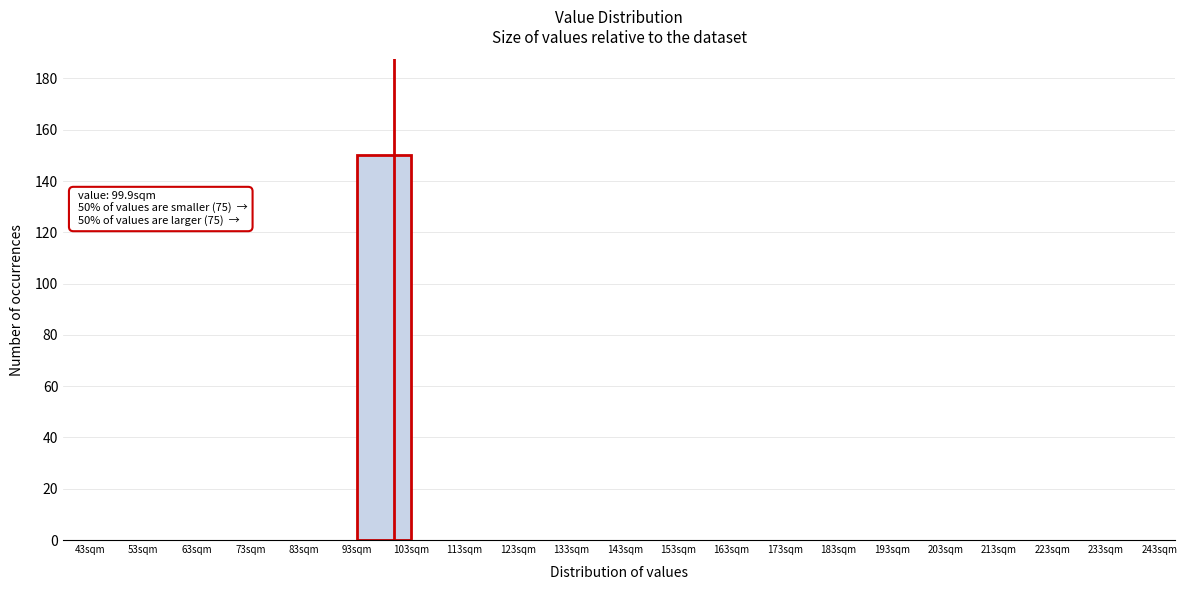

Over which range of the x-axis is the bar tallest?

93 to 103